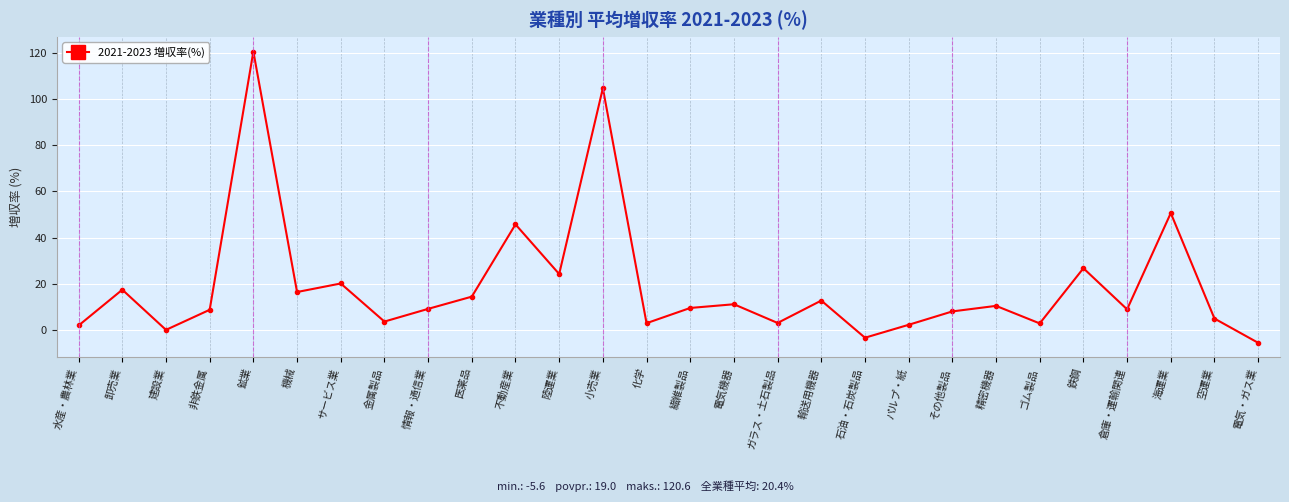

The value at 不動産業 is 45.7. True or false?

True